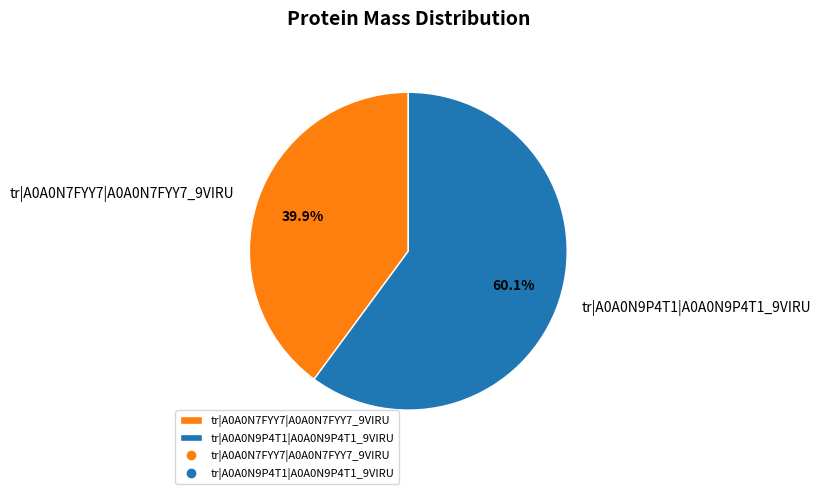

Approximately how many times larger is the value at tr|A0A0N7FYY7|A0A0N7FYY7_9VIRU compared to tr|A0A0N9P4T1|A0A0N9P4T1_9VIRU?

0.7